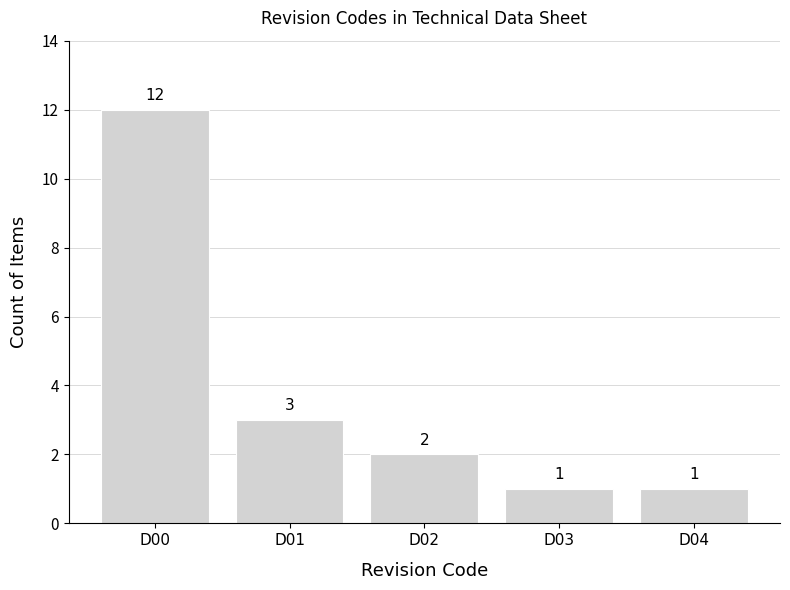

What is the difference between the values at D03 and D02?

1